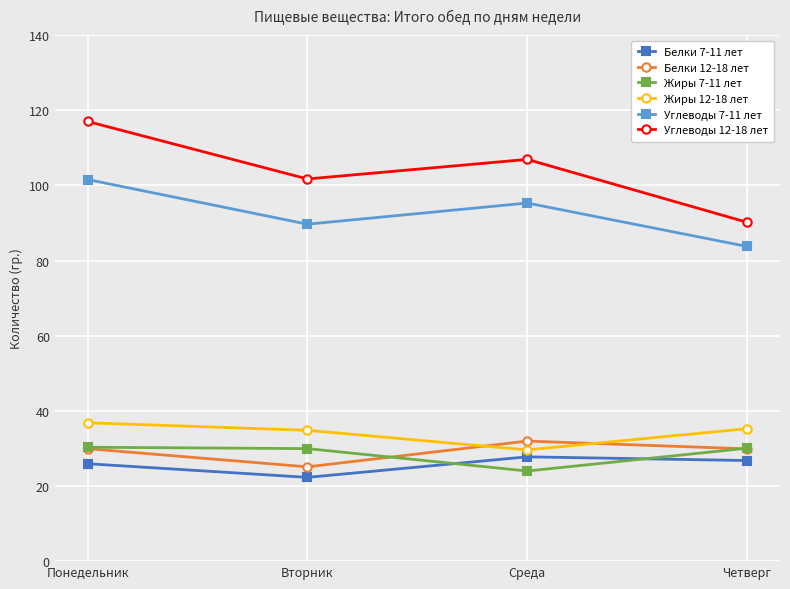

What is the total value across all series at Среда?

315.5